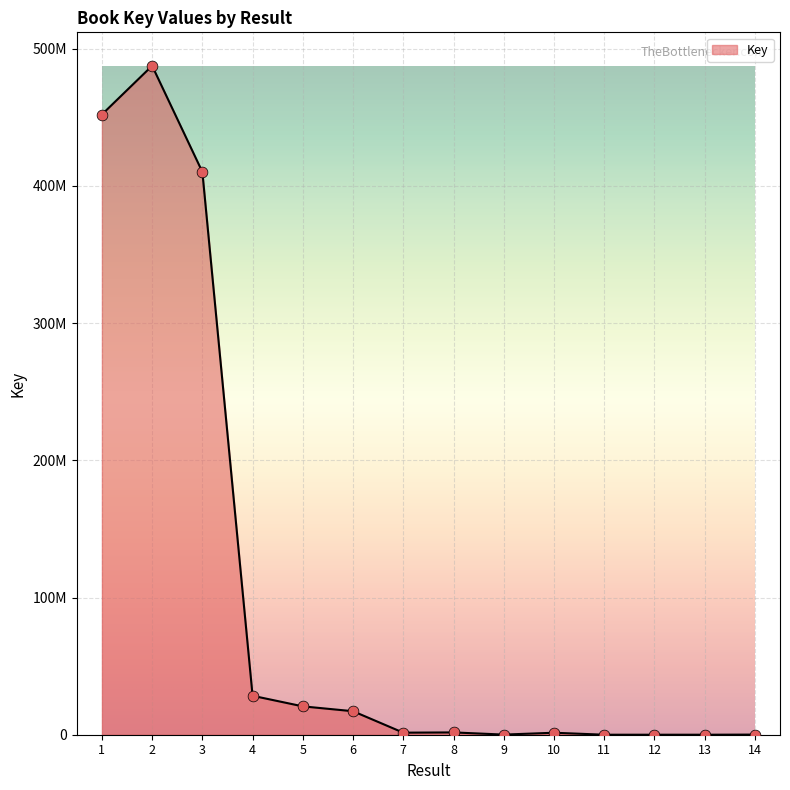

What is the change in value from 3 to 7?

-408745970